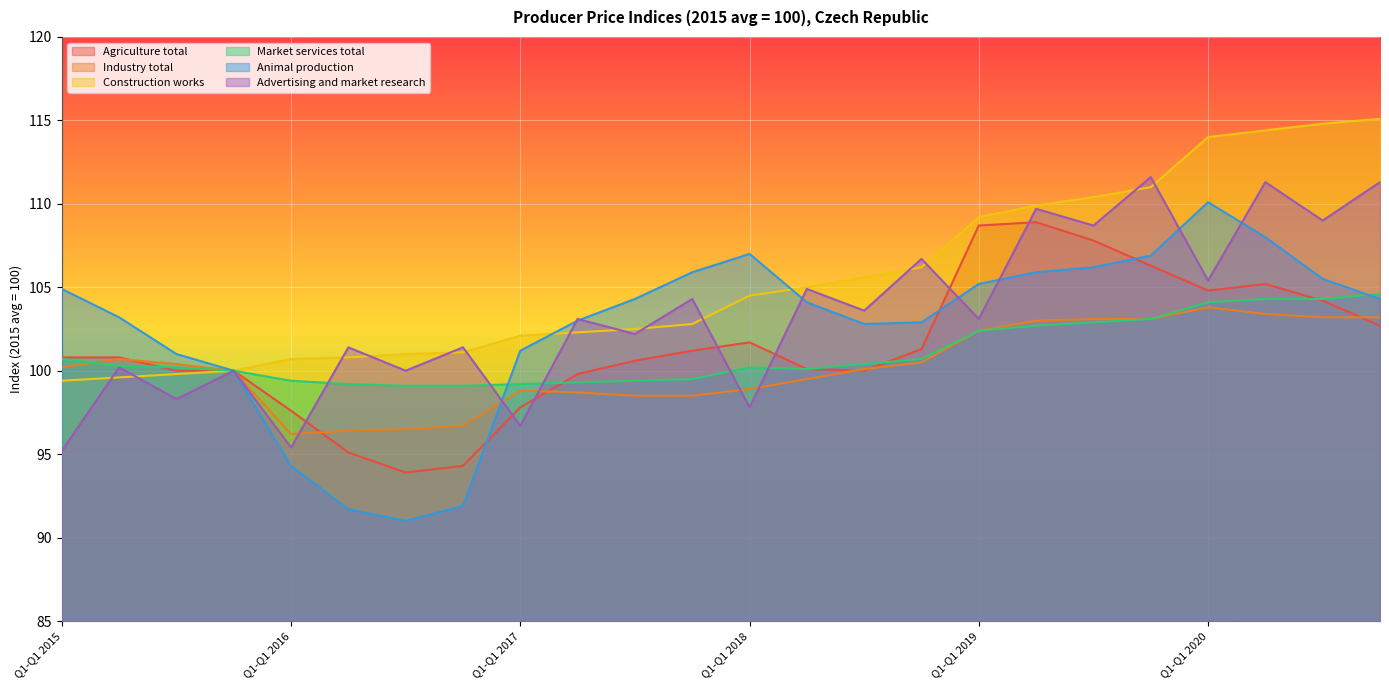

True or false: Animal production and Construction works intersect in this chart.

True